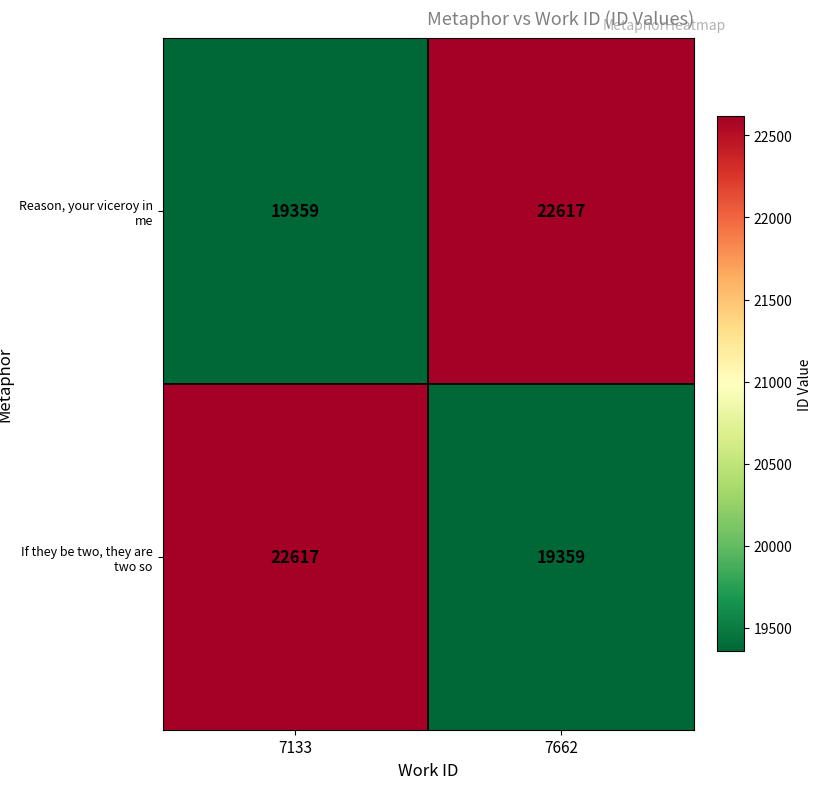

Is the value of Reason, your viceroy in me at 7662 greater than the value of If they be two, they are two so at 7662?

Yes